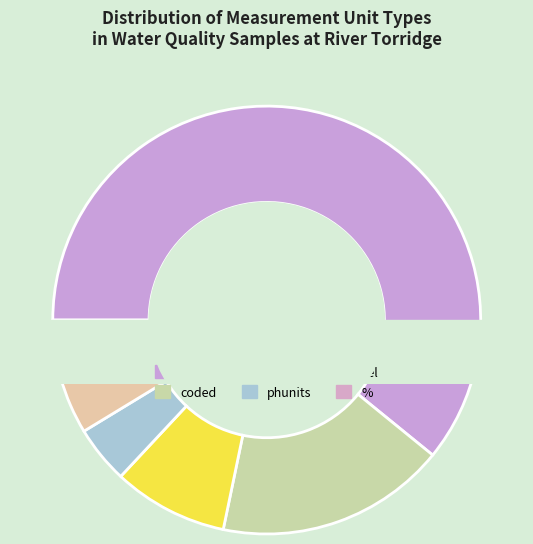

What is the smallest slice in the pie chart?

other